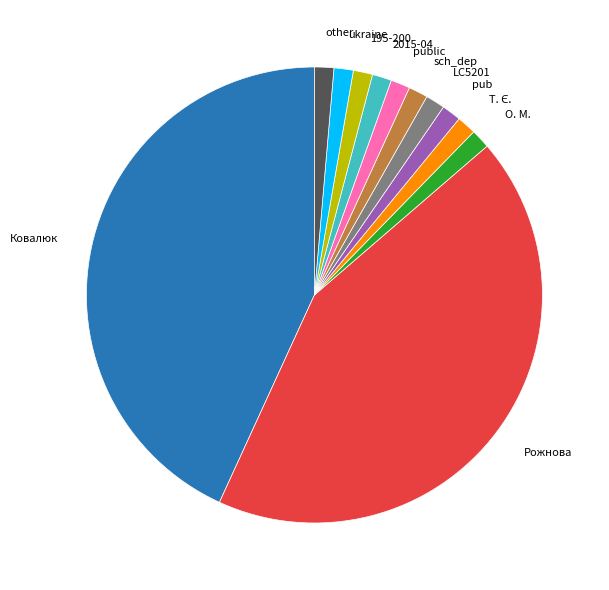

Combined, do Рожнова and 2015-04 account for over 50%?

No